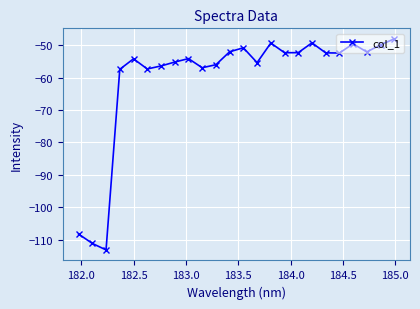

What is the smallest value displayed?

-113.1